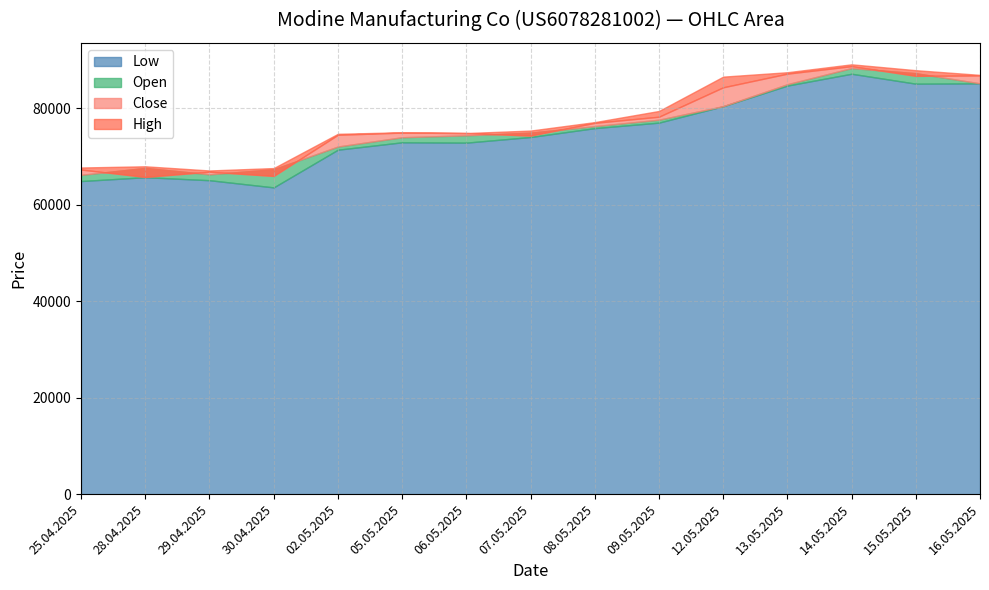

What is the spread (max minus min) of values at 07.05.2025?

1337